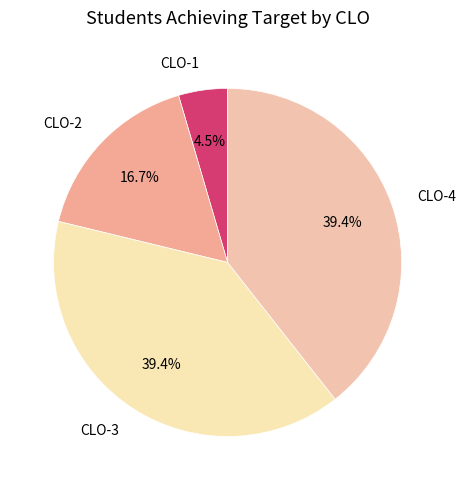

What is the smallest slice in the pie chart?

CLO-1